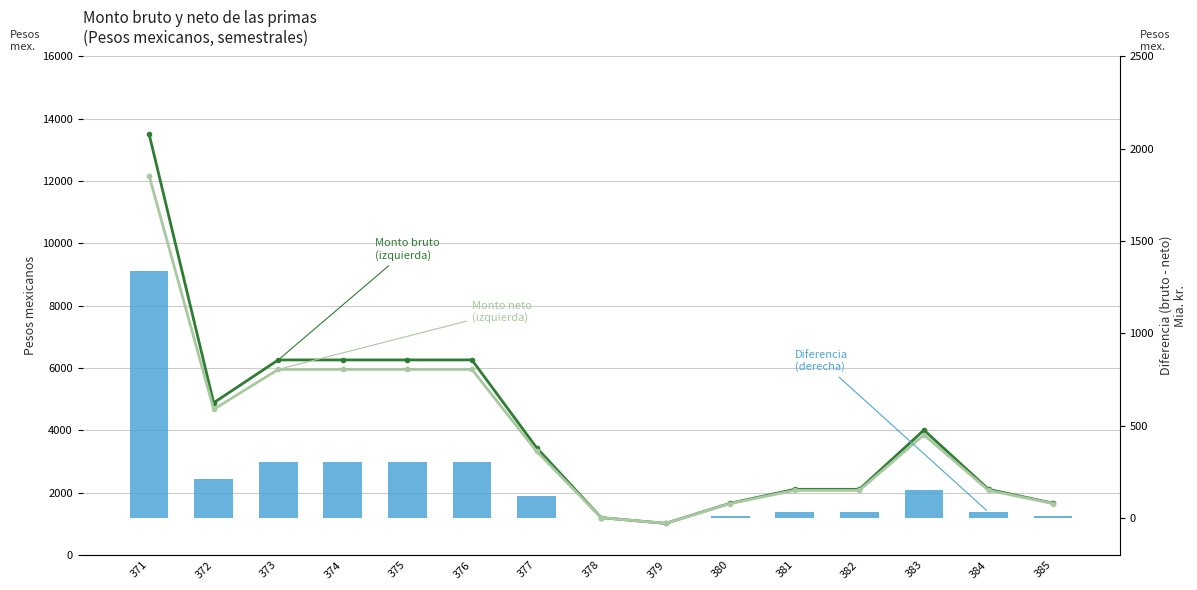

Reading left to right, extract all data points from this chart.

Monto bruto (izquierda): 13510.6	4884.6	6260.7	6260.7	6260.7	6260.7	3446.6	1199.3	1014.7	1661.0	2107.4	2107.4	4009.4	2107.4	1661.0
Monto neto (izquierda): 12174.7	4674.8	5956.1	5956.1	5956.1	5956.1	3328.8	1199.3	1014.7	1652.2	2075.3	2075.3	3855.6	2075.3	1652.2
Diferencia (derecha): 1335.9	209.8	304.6	304.6	304.6	304.6	117.8	0.0	0.0	8.8	32.1	32.1	153.8	32.1	8.8